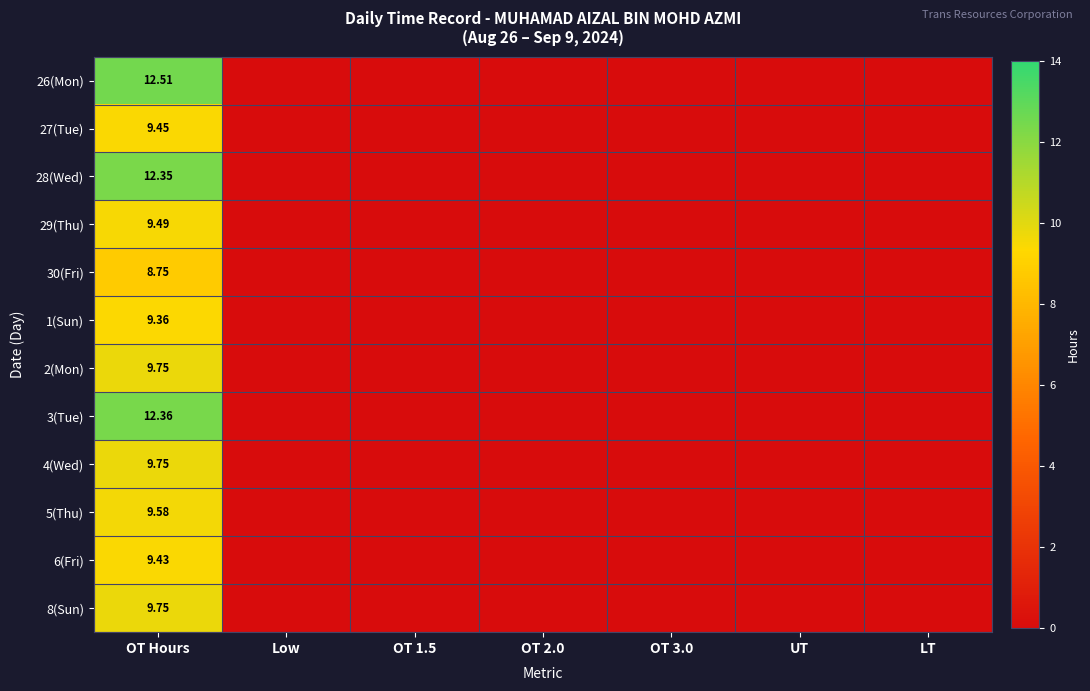

Is it true that 27(Tue) equals 3.6 at Low?

False